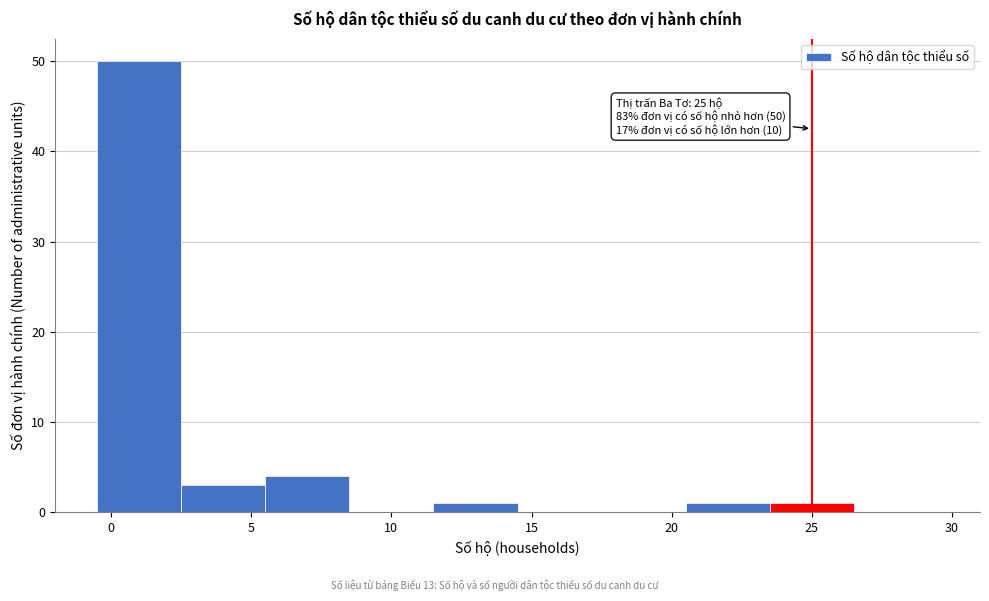

Over which range of the x-axis is the bar tallest?

-0.5 to 2.5